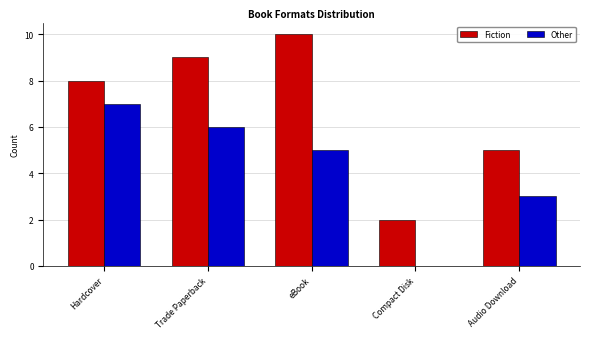

How many distinct data groups are displayed?

2